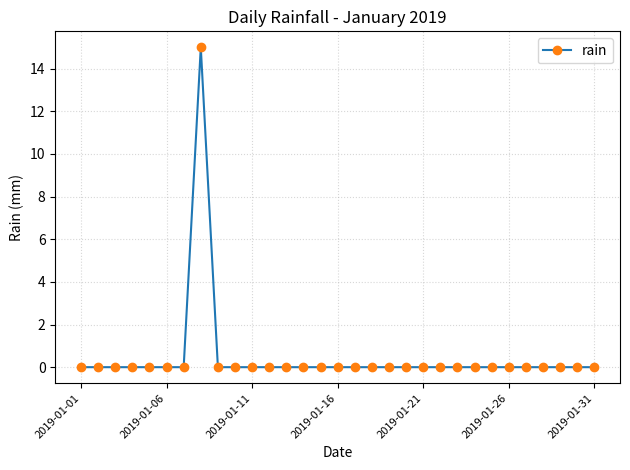

What is the difference between the maximum and minimum values?

15